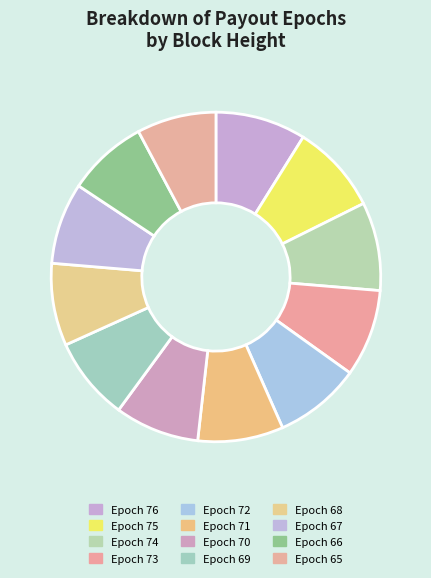

How many segments does this pie chart have?

12